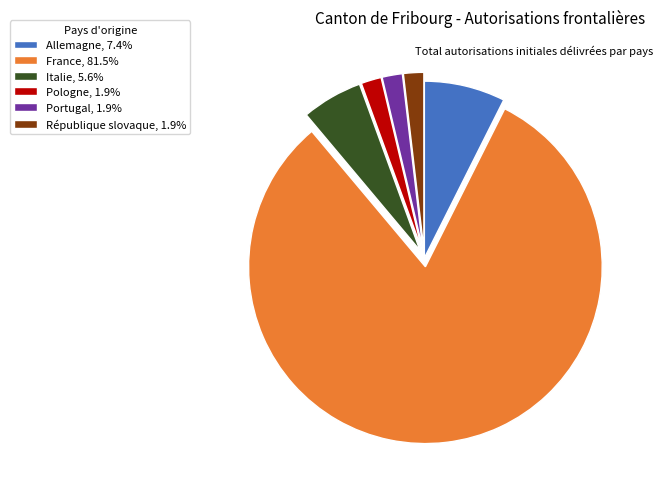

Is the sum of Pologne and Portugal greater than half?

No